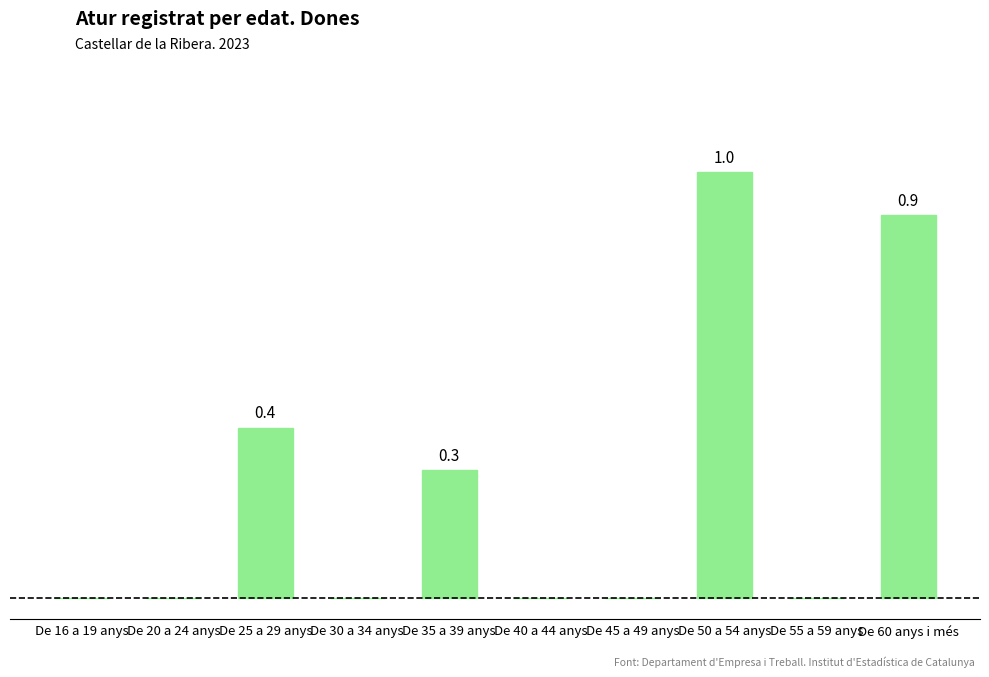

What position from the left is De 60 anys i més?

10